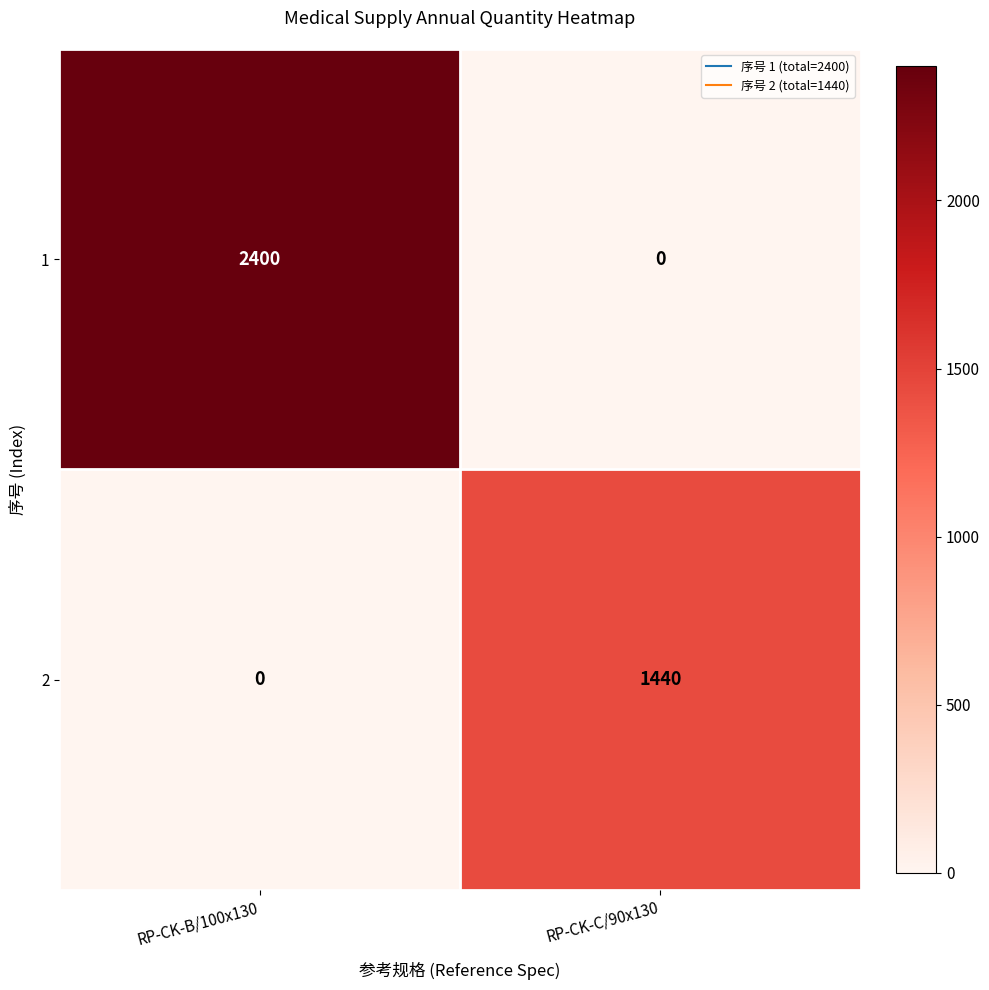

What is the sum of the 1 values at RP-CK-C/90x130 and RP-CK-B/100x130?

2400